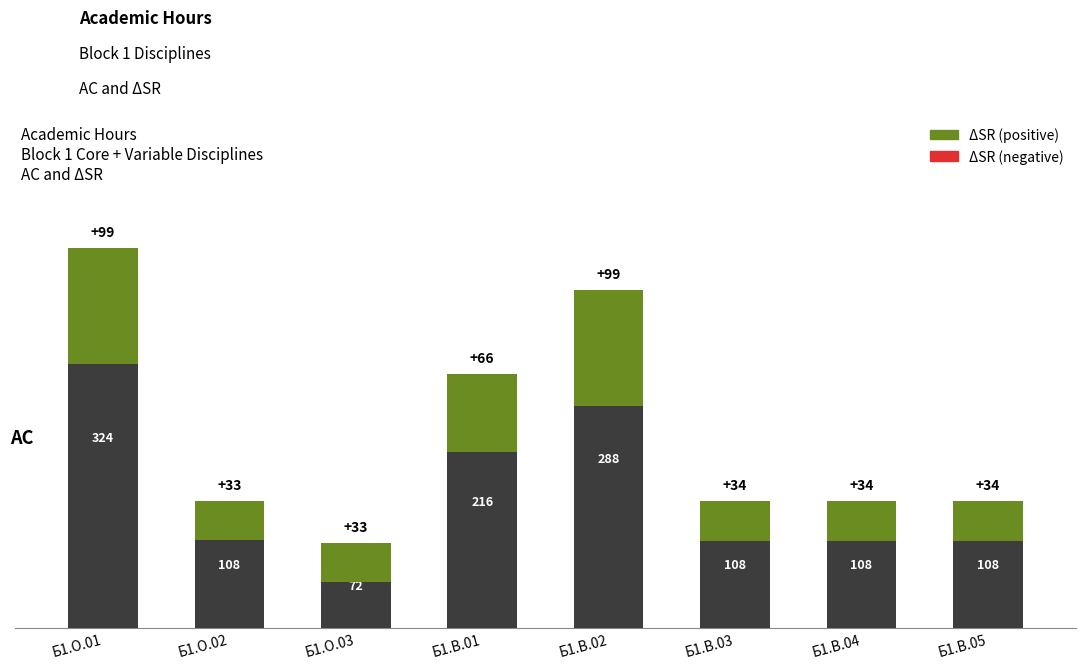

List the labels in order of value, smallest first.

Б1.О.03, Б1.О.02, Б1.В.03, Б1.В.04, Б1.В.05, Б1.В.01, Б1.В.02, Б1.О.01